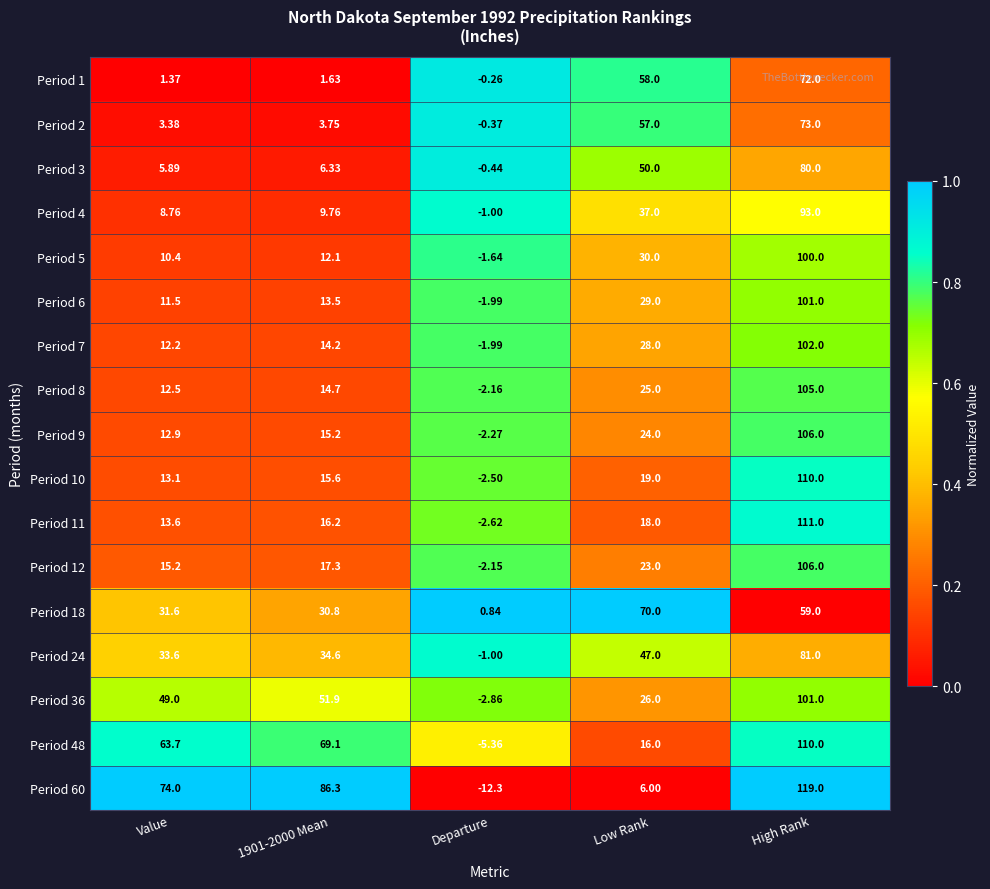

Which category has the highest value in the Period 1 series?

High Rank